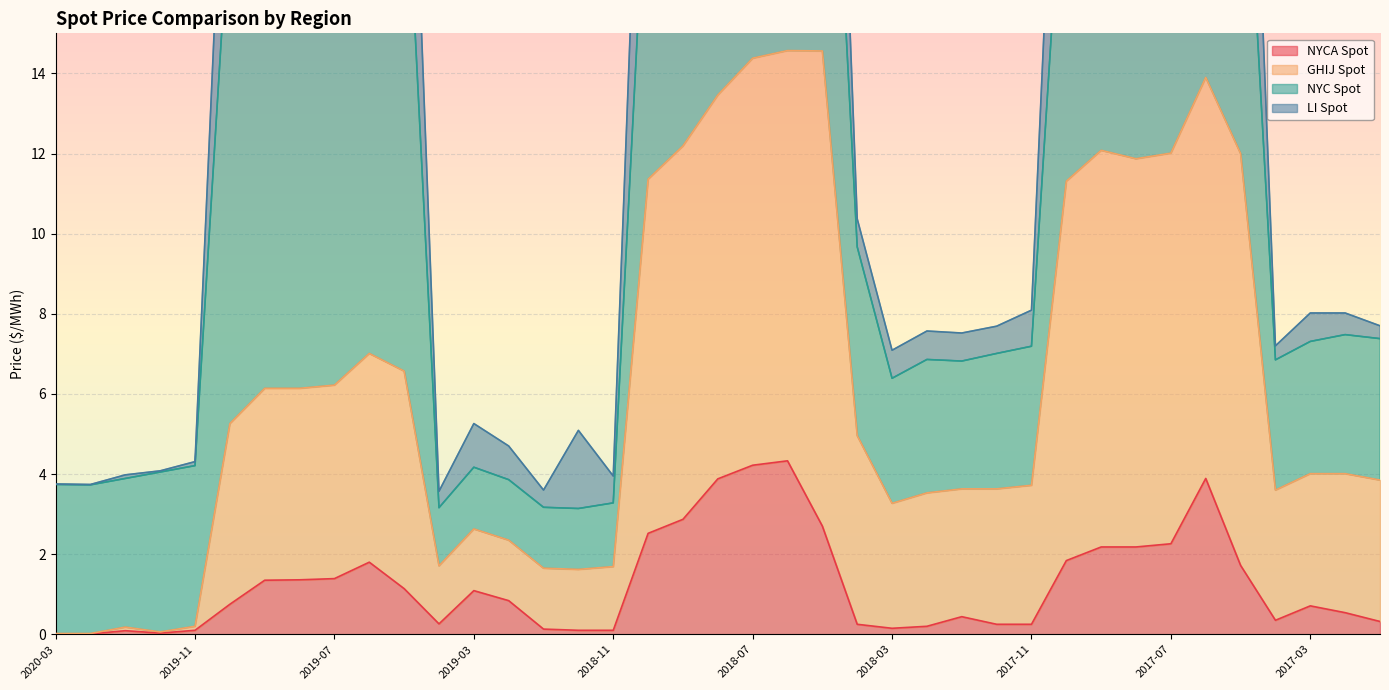

The NYCA Spot series shows 0.2 at 2018-11. True or false?

False